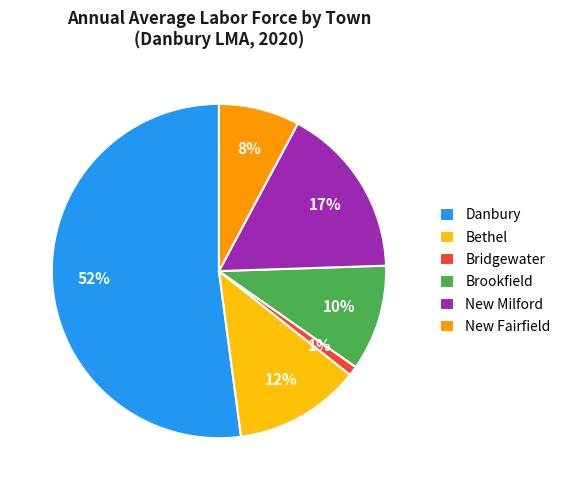

Which slice is the smallest?

Bridgewater